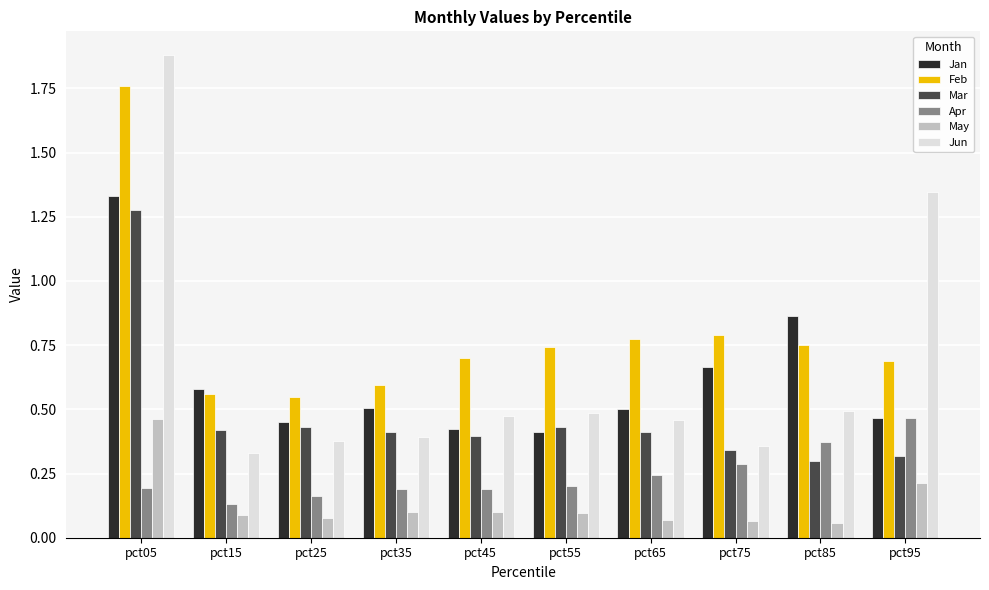

Count the Apr values in the range 0 to 1.

10